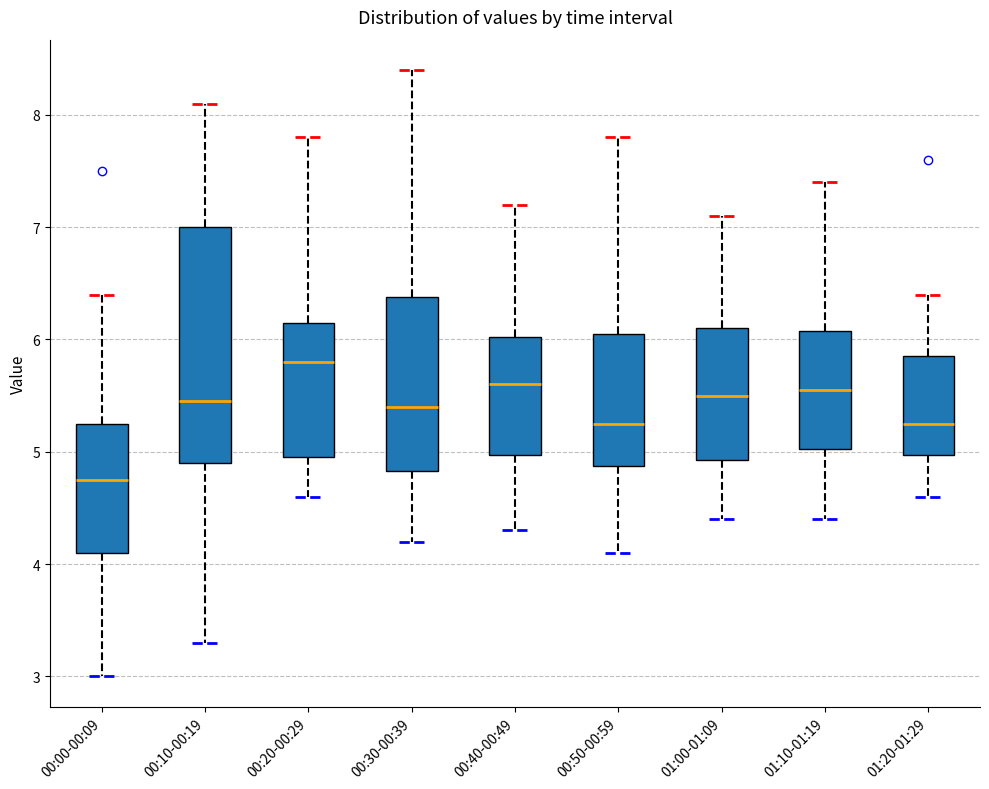

Reading left to right, transcribe this box plot: for each box, give where its median line is, the range the box spans, and where its two whiskers end, as read against the y-axis. The values are not printed on the chart, so give them approximately, as read against the axis.

00:00-00:09: median 4.8, box 4.1 to 5.3, whiskers 3.0 to 6.4
00:10-00:19: median 5.5, box 4.9 to 7.0, whiskers 3.3 to 8.1
00:20-00:29: median 5.8, box 5.0 to 6.2, whiskers 4.6 to 7.8
00:30-00:39: median 5.4, box 4.8 to 6.4, whiskers 4.2 to 8.4
00:40-00:49: median 5.6, box 5.0 to 6.0, whiskers 4.3 to 7.2
00:50-00:59: median 5.3, box 4.9 to 6.1, whiskers 4.1 to 7.8
01:00-01:09: median 5.5, box 4.9 to 6.1, whiskers 4.4 to 7.1
01:10-01:19: median 5.6, box 5.0 to 6.1, whiskers 4.4 to 7.4
01:20-01:29: median 5.3, box 5.0 to 5.9, whiskers 4.6 to 6.4